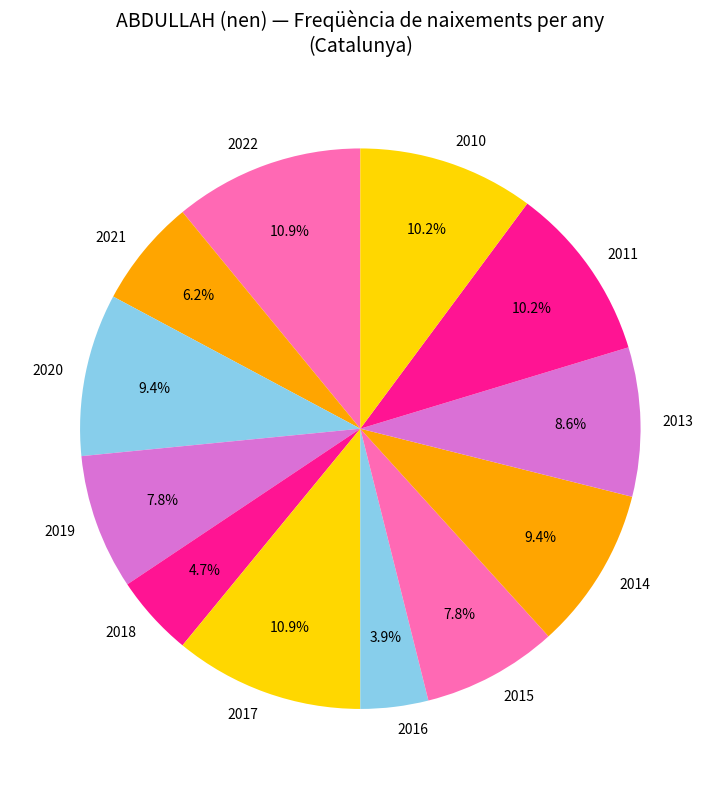

The 2016 slice represents 13% of the pie. True or false?

False